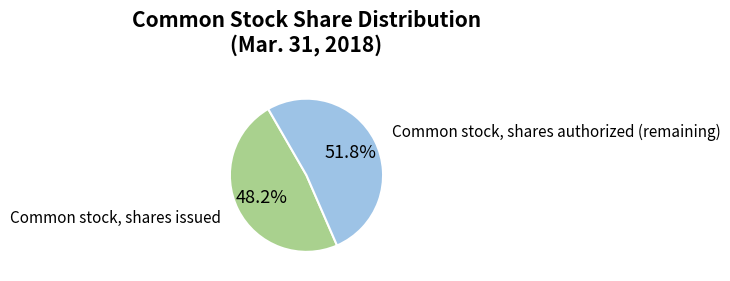

How many segments does this pie chart have?

2